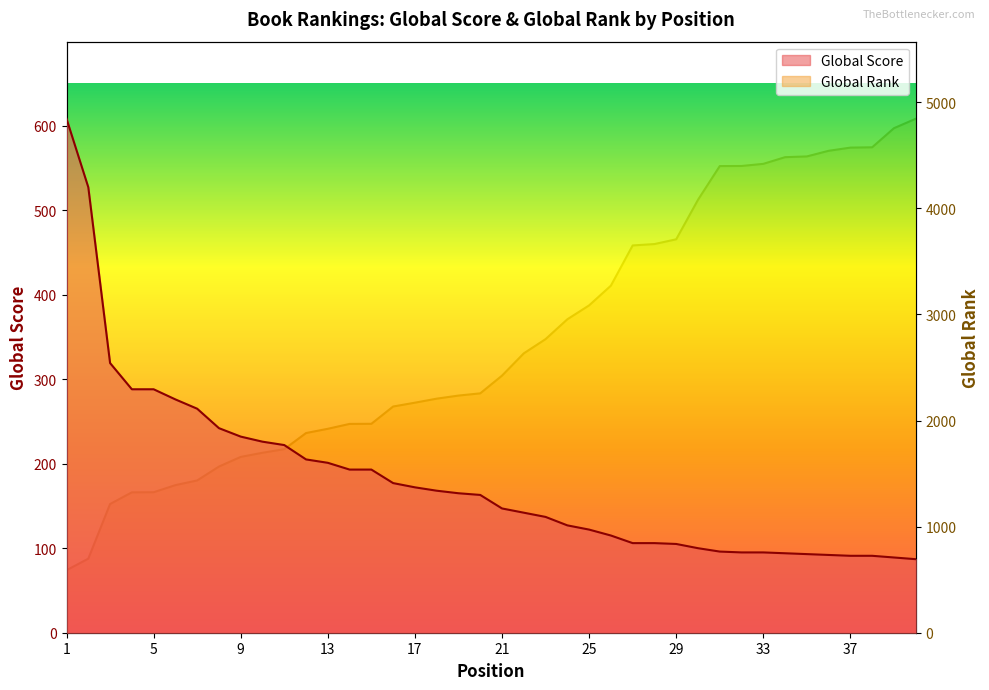

Which has a higher value, 11 or 26?

11